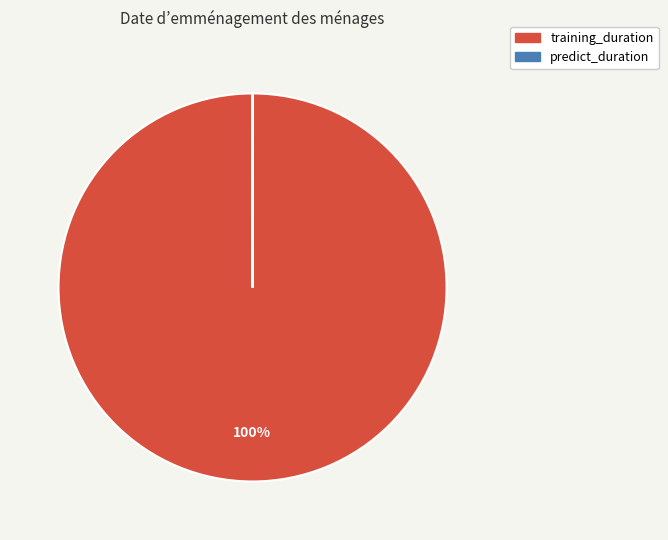

Does any single category account for the majority?

Yes